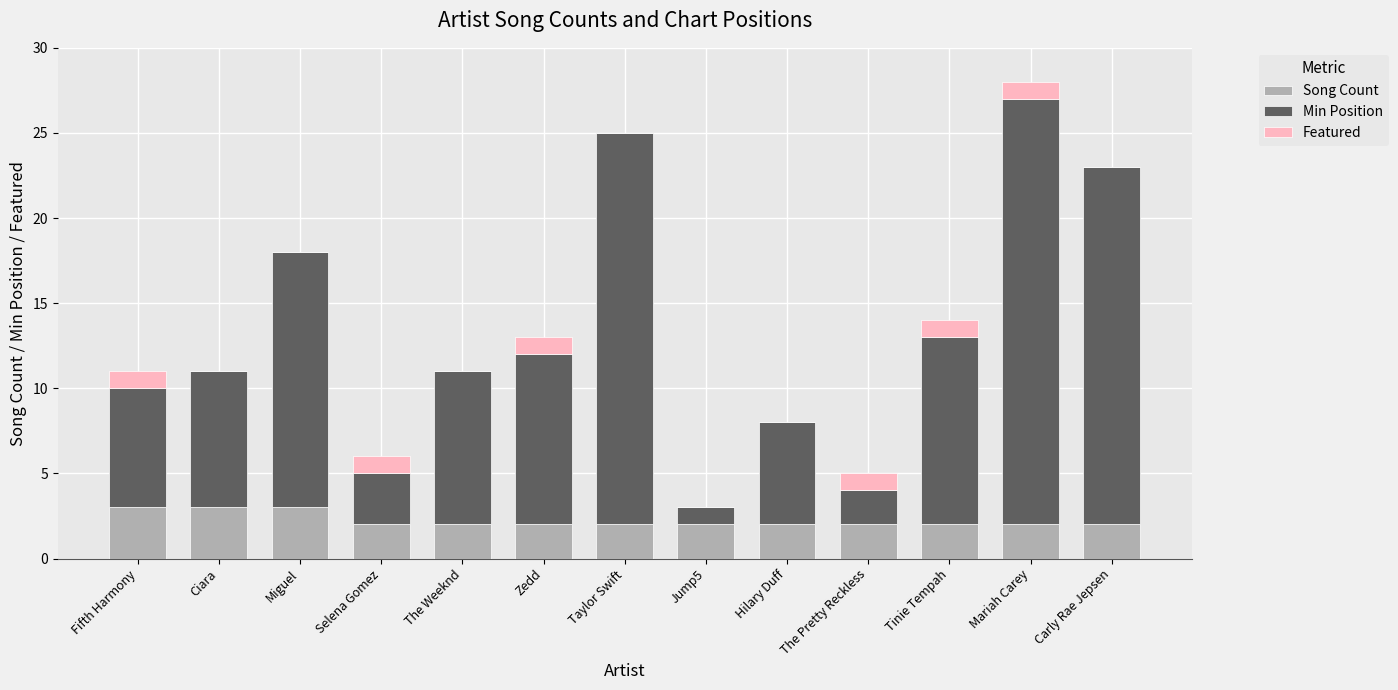

What is the sum of all Song Count values?

29